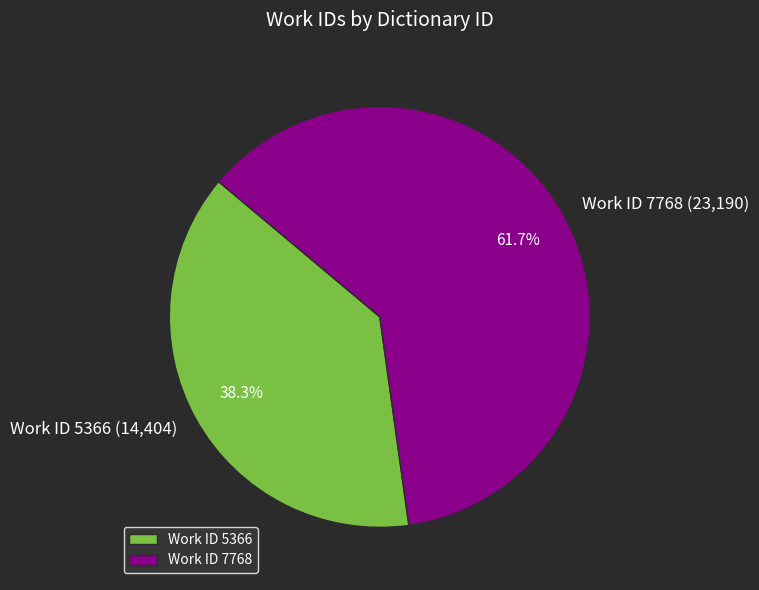

What percentage do Work ID 7768 and Work ID 5366 together represent?

100.0%